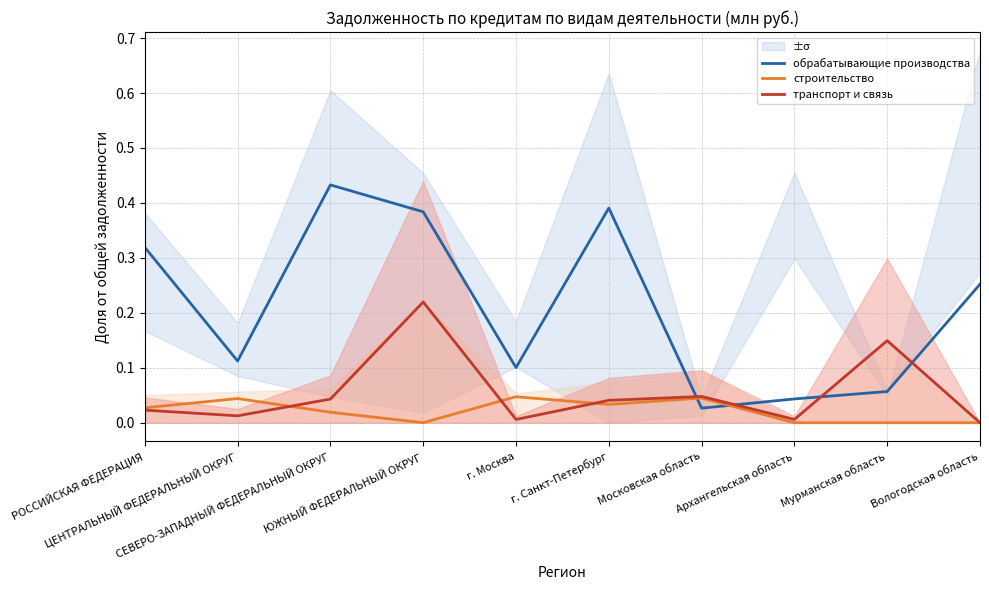

At how many categories does at least one series exceed 0?

10